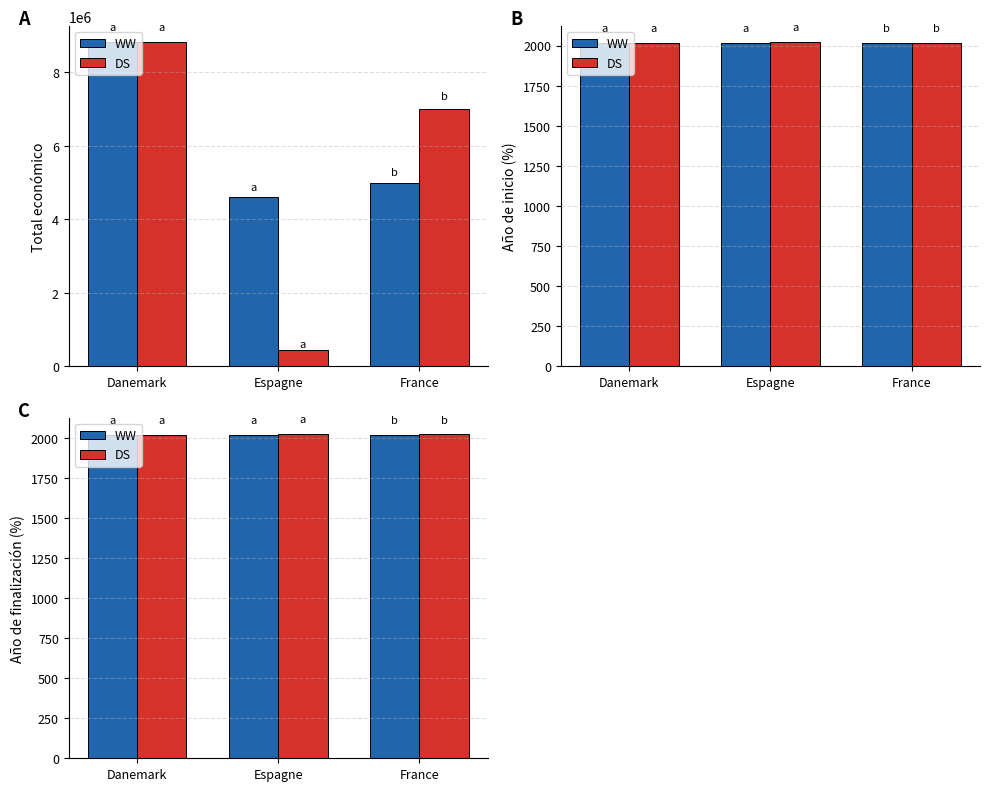

Rank the series by their maximum value, from lowest to highest.

WW, DS